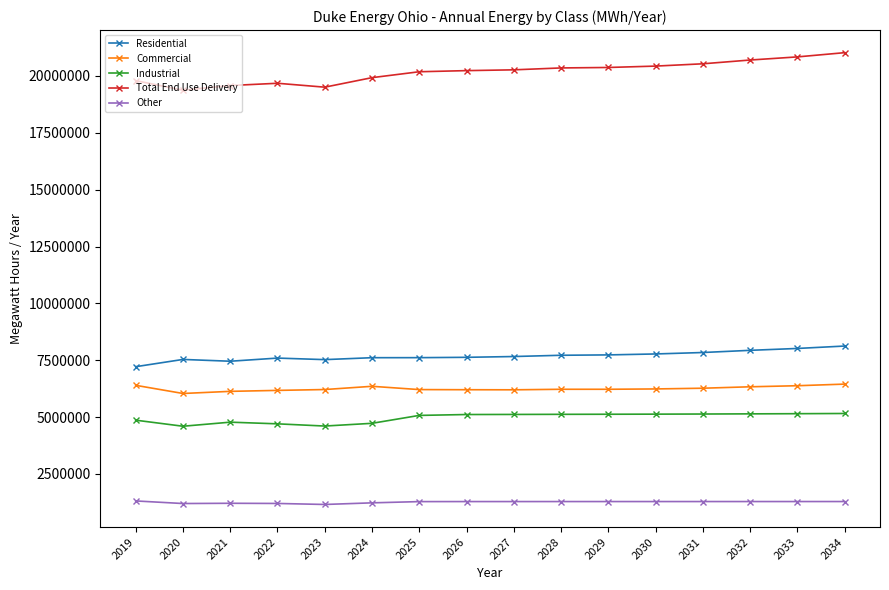

What is the difference between the second highest and minimum values in the Industrial series?

551781.6